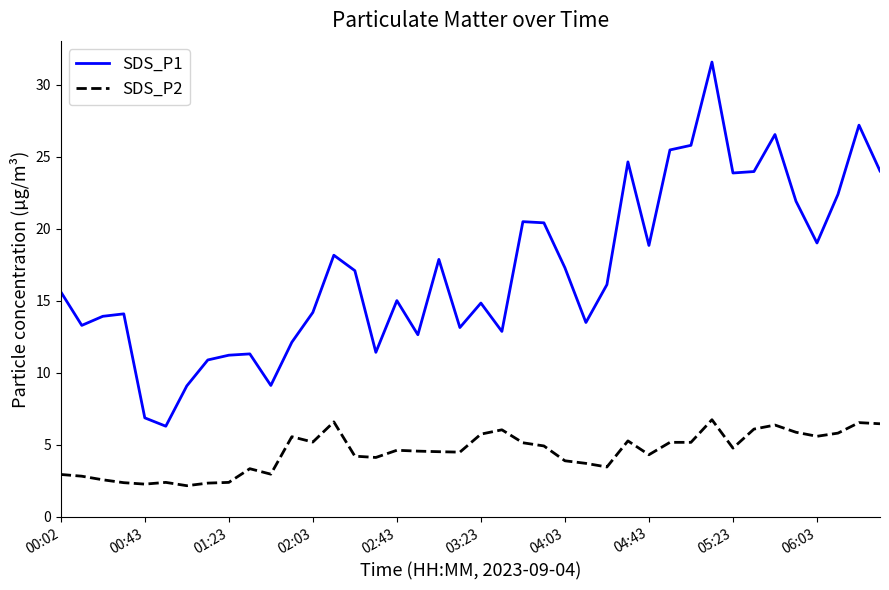

List the series in order of their peak value, lowest first.

SDS_P2, SDS_P1